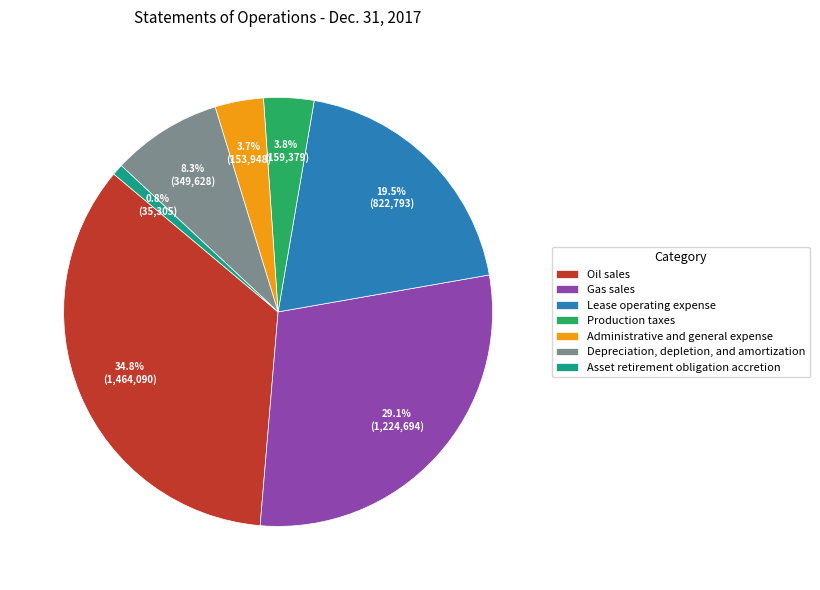

Which has a higher value, Administrative and general expense or Lease operating expense?

Lease operating expense